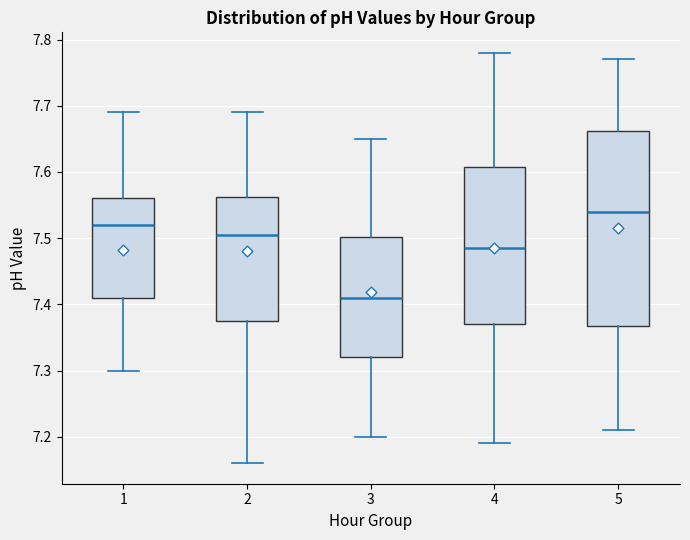

Reading left to right, read every box against the y-axis: the position of its median line, the range the box covers, and the ends of its whiskers. The values are not printed on the chart, so give them approximately, as read against the axis.

1: median 7.52, box 7.41 to 7.56, whiskers 7.30 to 7.69
2: median 7.51, box 7.38 to 7.56, whiskers 7.16 to 7.69
3: median 7.41, box 7.32 to 7.50, whiskers 7.20 to 7.65
4: median 7.49, box 7.37 to 7.61, whiskers 7.19 to 7.78
5: median 7.54, box 7.37 to 7.66, whiskers 7.21 to 7.77